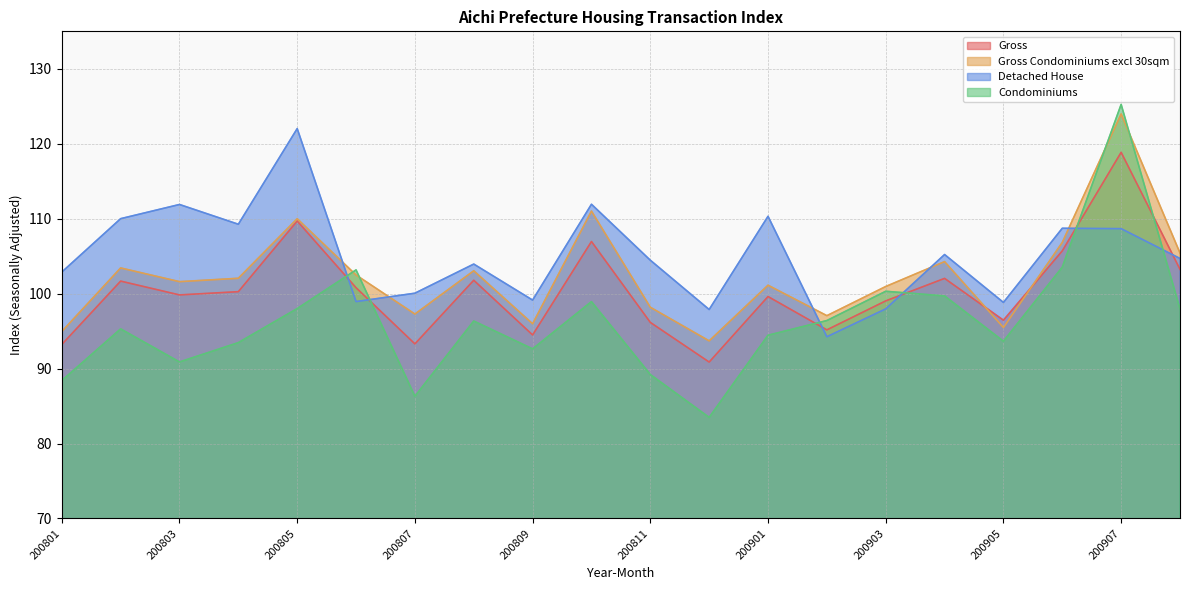

The Detached House series shows 103.9 at 200808. True or false?

True